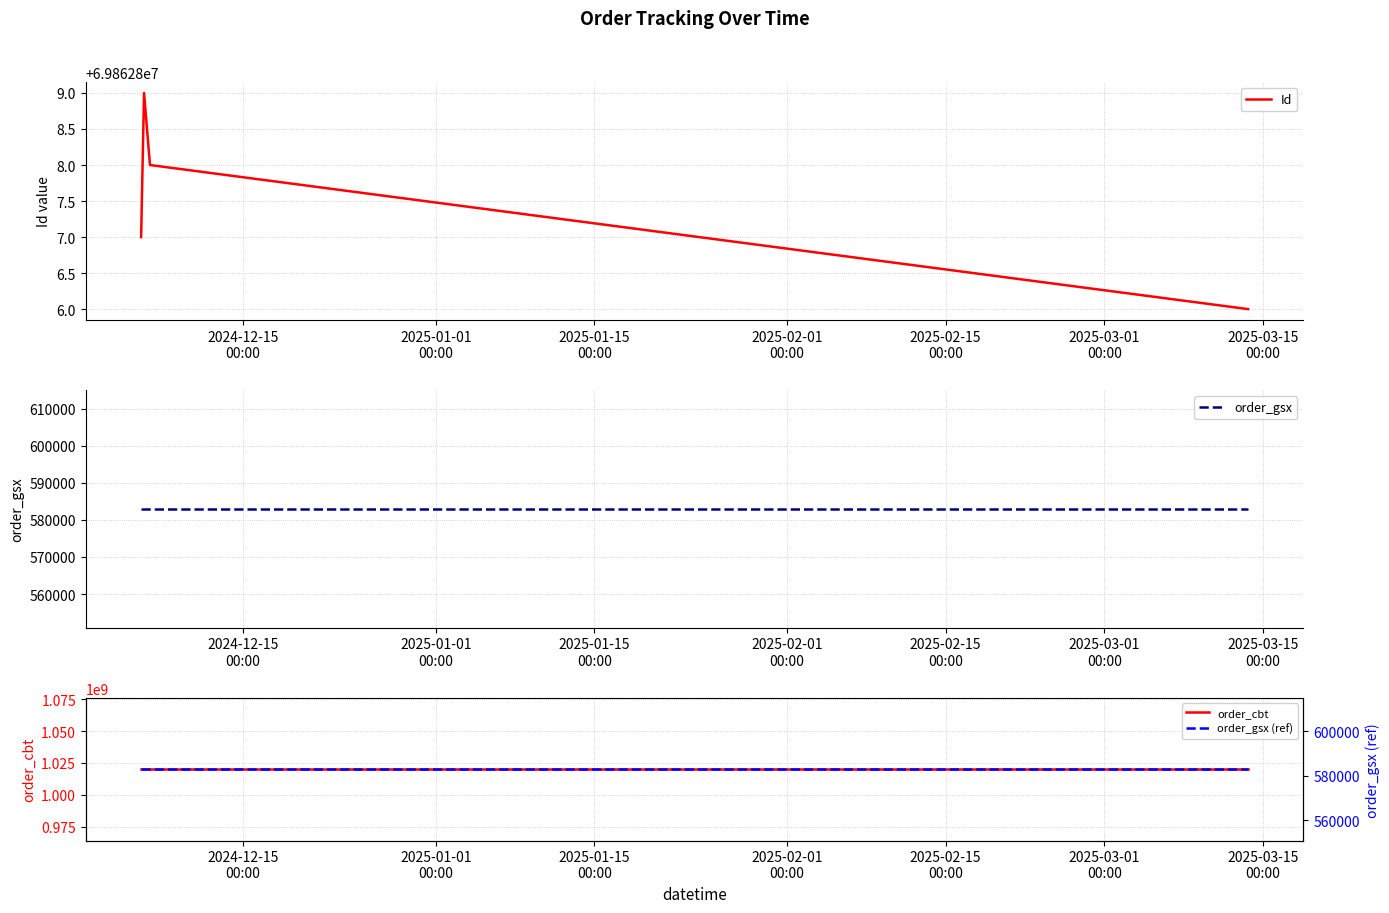

At how many categories does at least one series exceed 939927559?

4